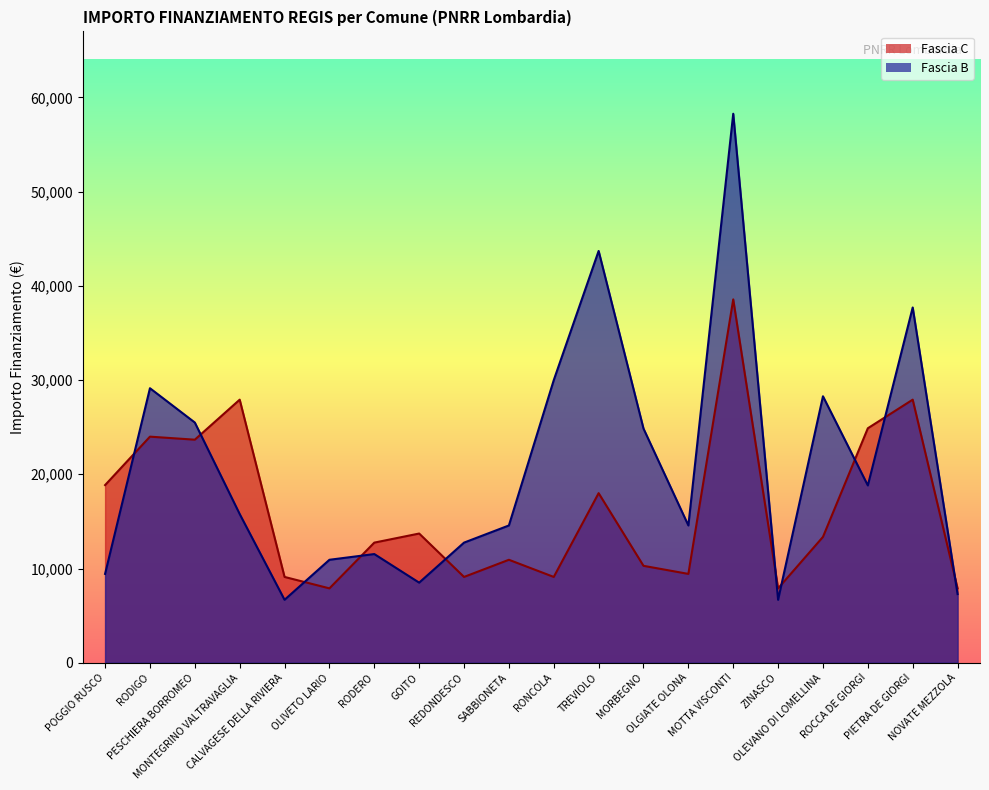

What are all the series names shown in the legend?

Fascia C, Fascia B